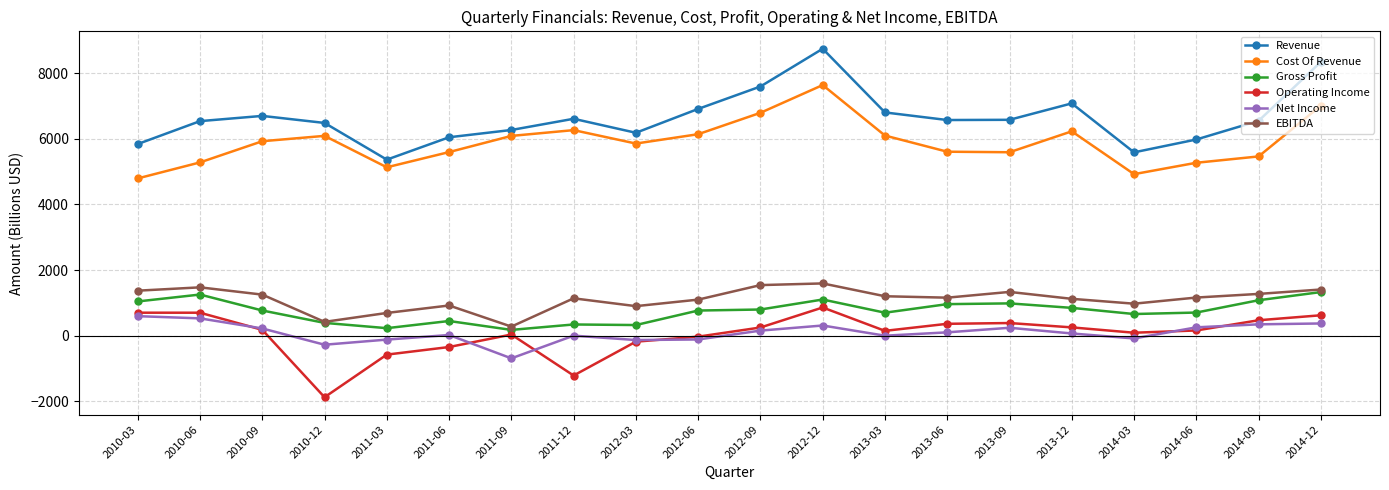

Is the value of Net Income at 2012-03 greater than the value of Gross Profit at 2012-09?

No